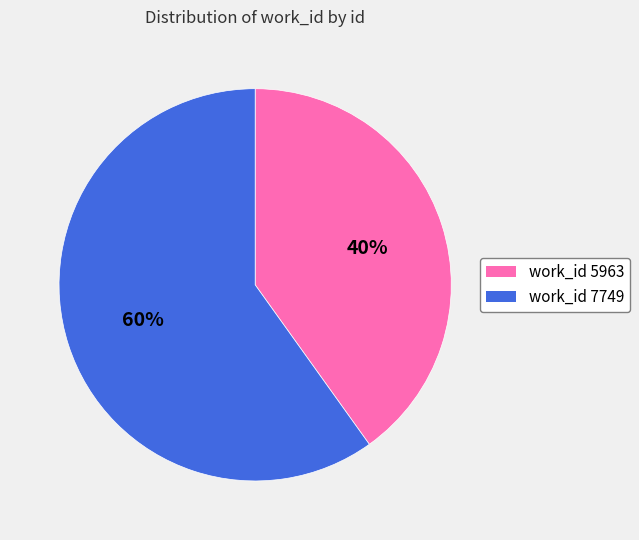

How many segments does this pie chart have?

2